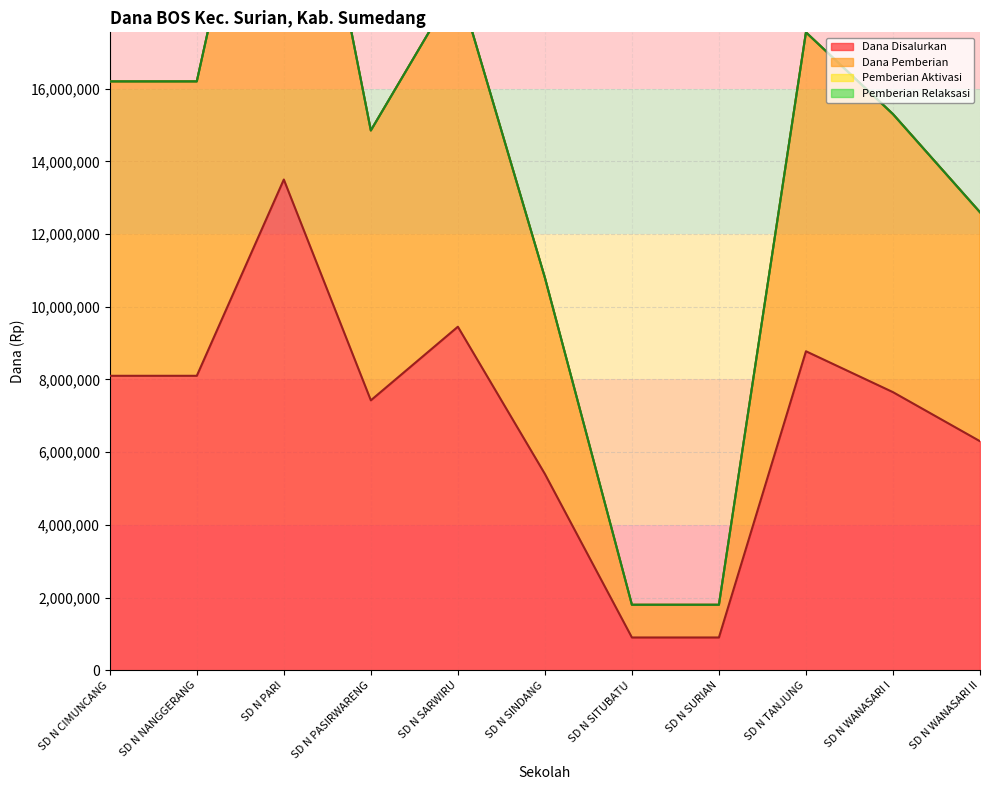

True or false: Dana Pemberian and Dana Disalurkan cross at least once.

False